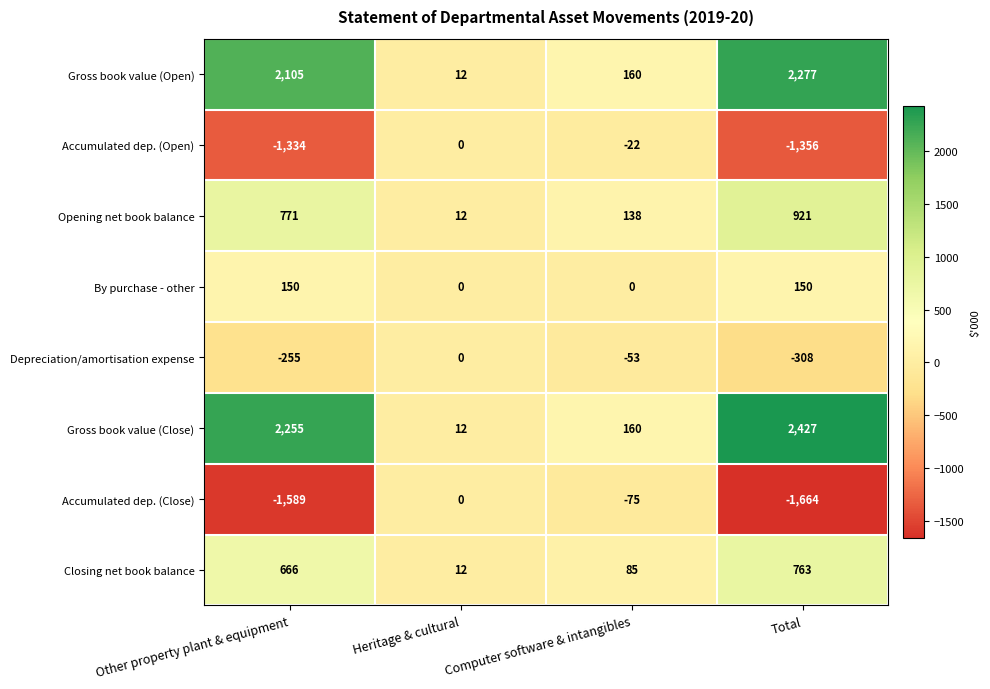

Is it true that By purchase - other equals 213 at Total?

False